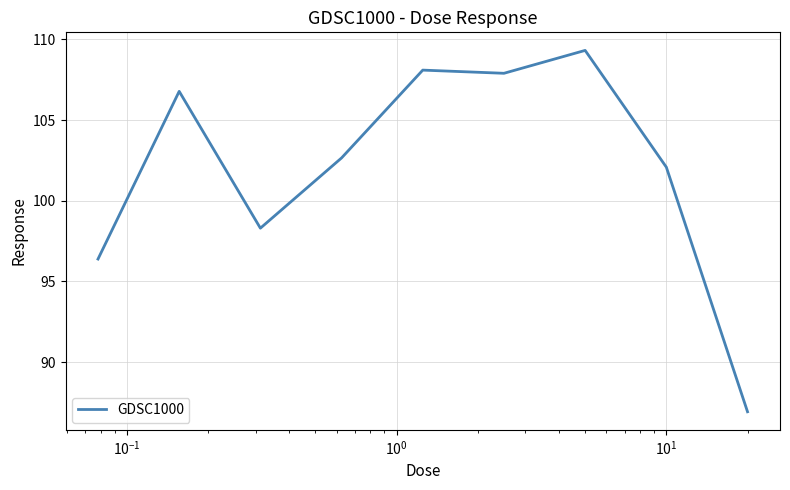

What is the difference between the maximum and minimum values?

22.4